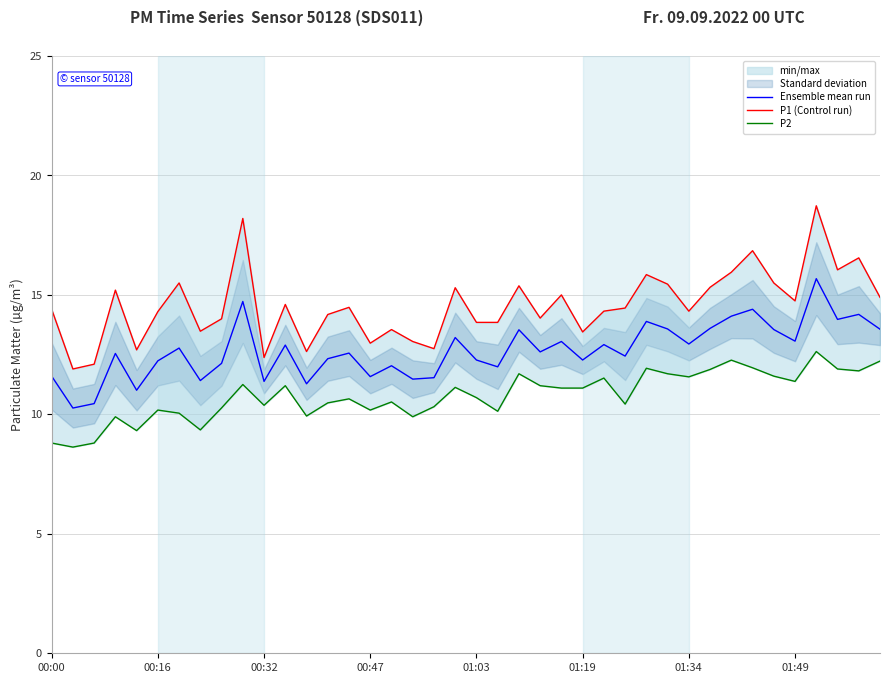

What is the minimum value for Ensemble mean run?

10.3